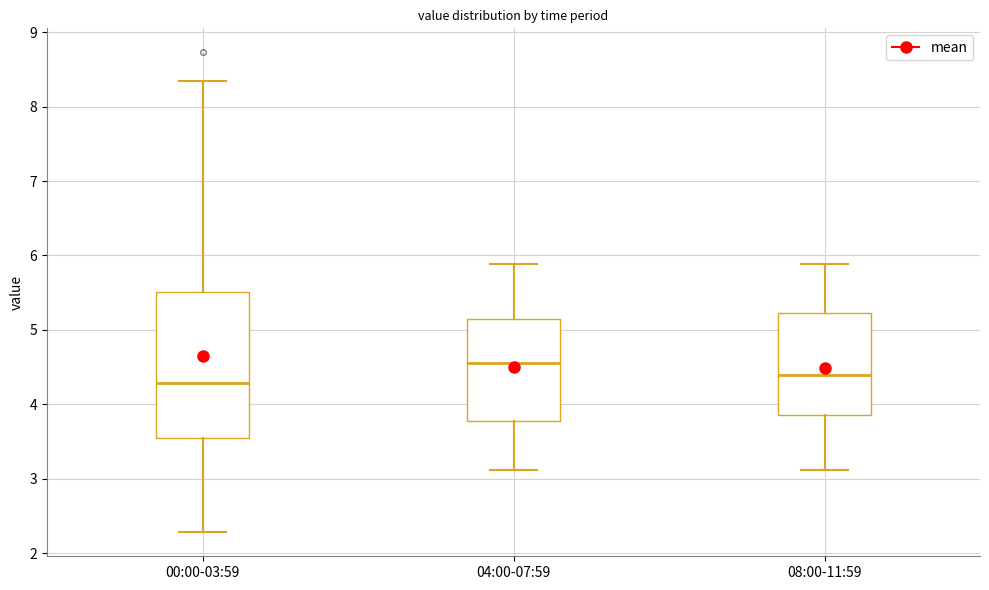

Which box's median line is the highest?

04:00-07:59